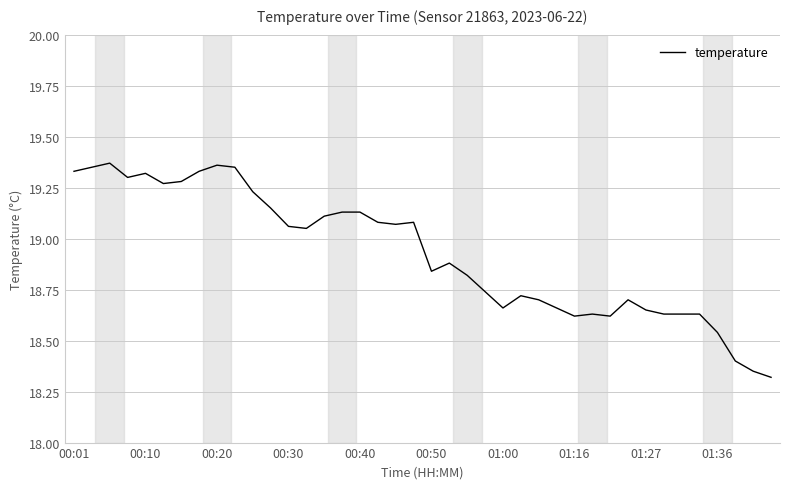

What is the smallest value displayed?

18.3